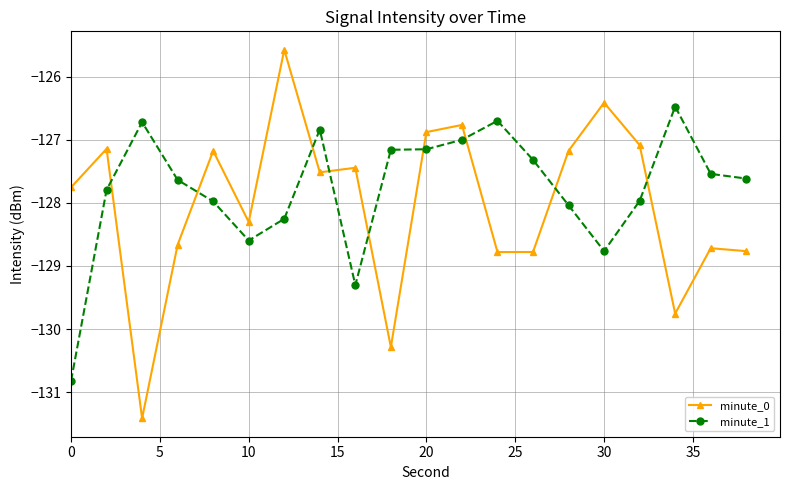

What is the difference between the maximum and minimum values in the minute_1 series?

4.3